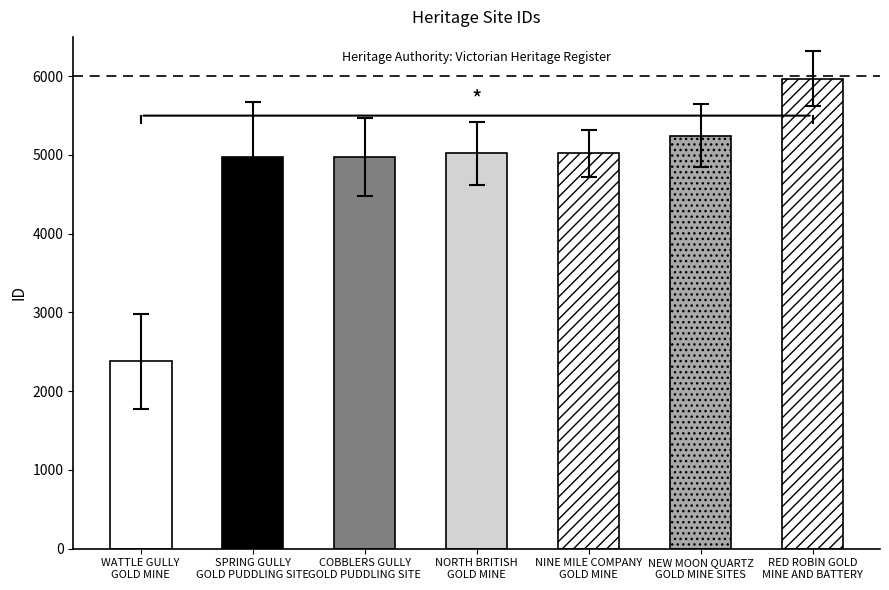

Are the bars grouped side by side (vs. stacked)?

No